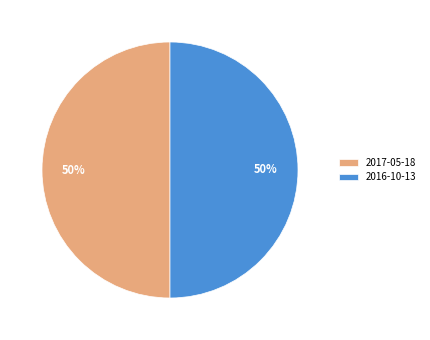

To the nearest percent, what is the average slice percentage?

50%